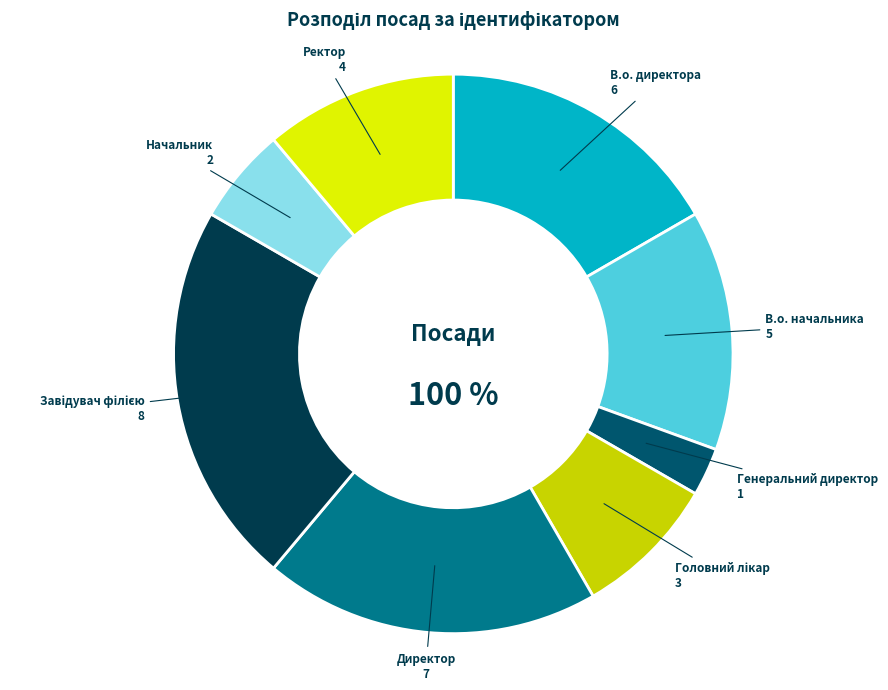

How many segments does this pie chart have?

8